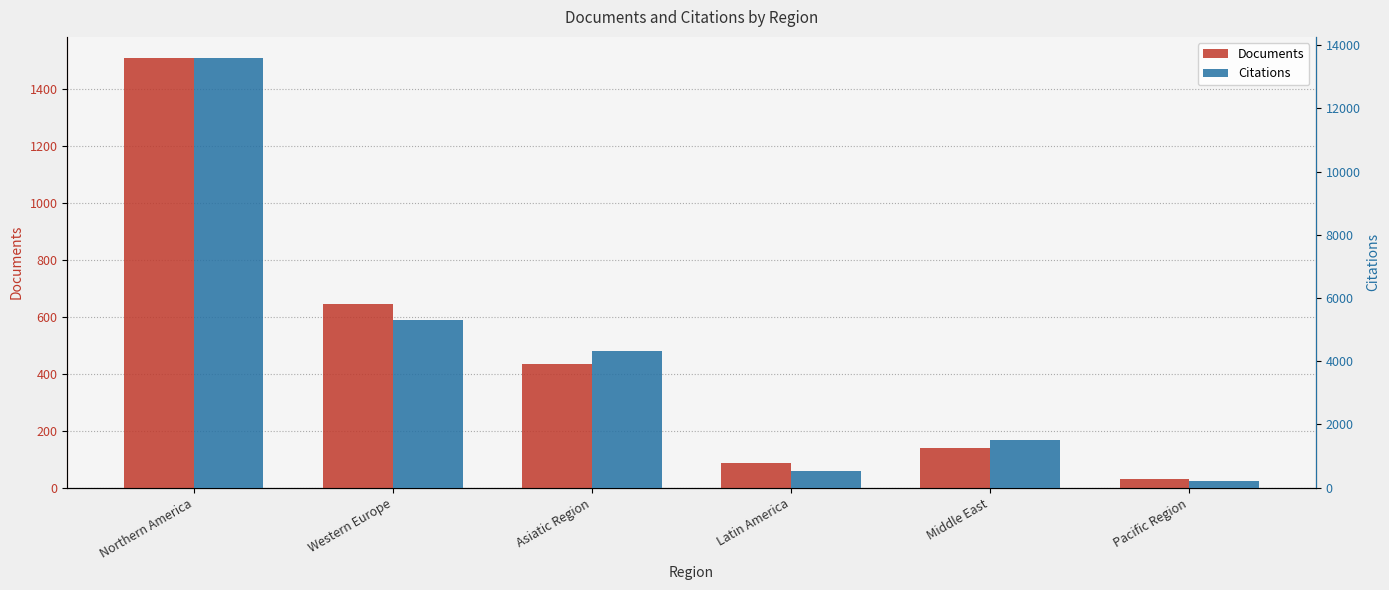

Reading right to left, extract all data points from this chart.

Documents: Pacific Region=30	Middle East=141	Latin America=87	Asiatic Region=433	Western Europe=645	Northern America=1506
Citations: Pacific Region=206	Middle East=1500	Latin America=538	Asiatic Region=4317	Western Europe=5317	Northern America=13584